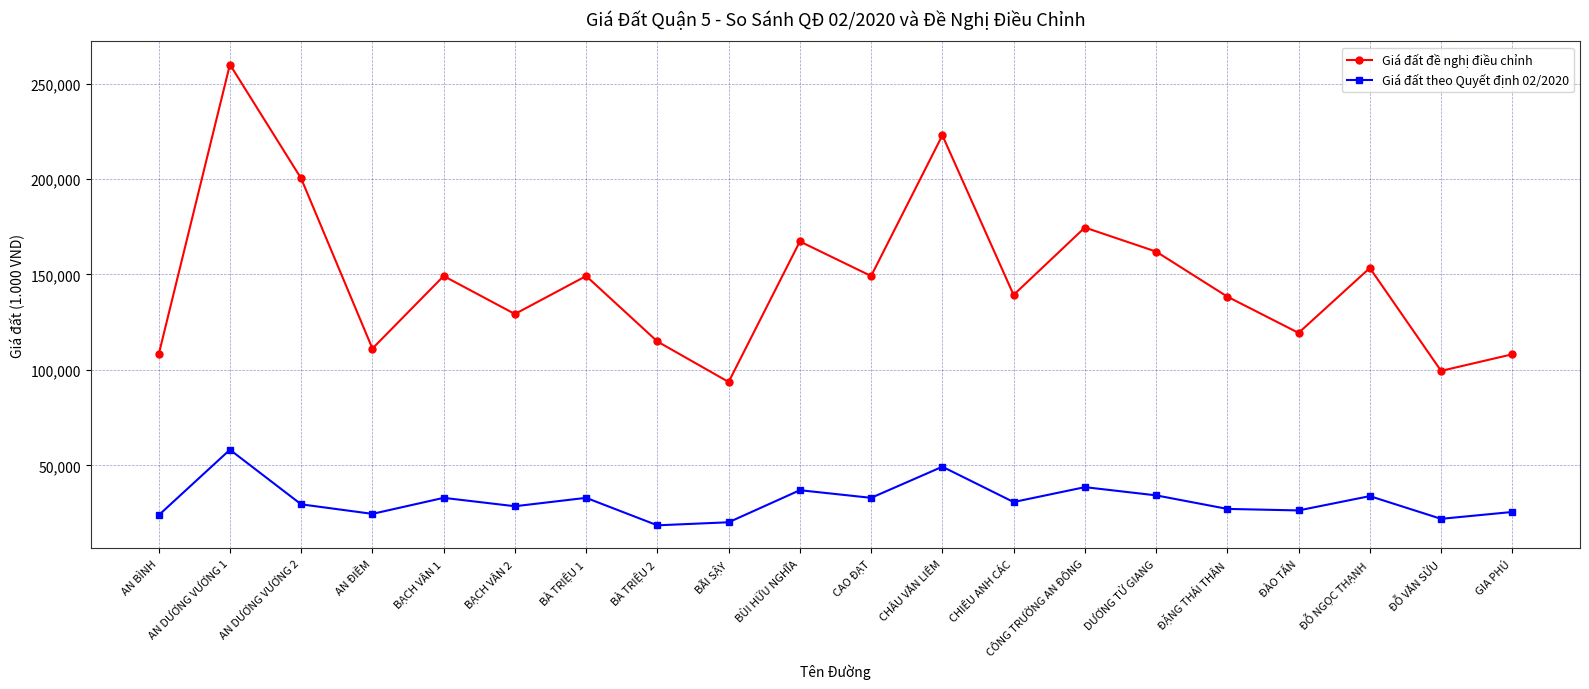

List the series in order of their overall mean, lowest first.

Giá đất theo Quyết định 02/2020, Giá đất đề nghị điều chỉnh